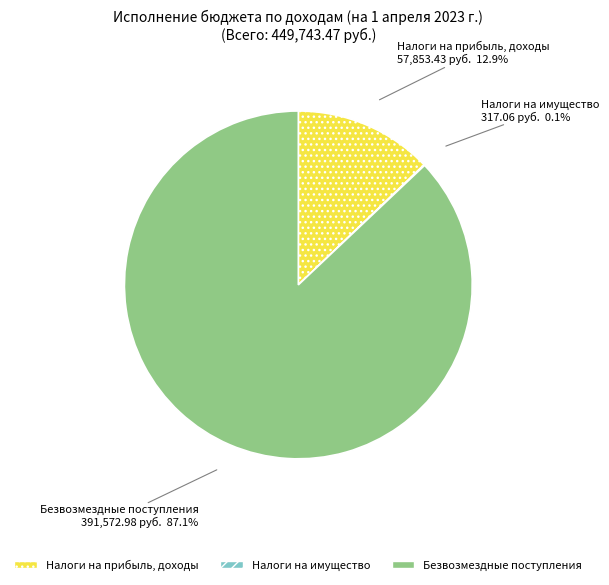

To the nearest percent, what portion does Безвозмездные поступления represent?

87%